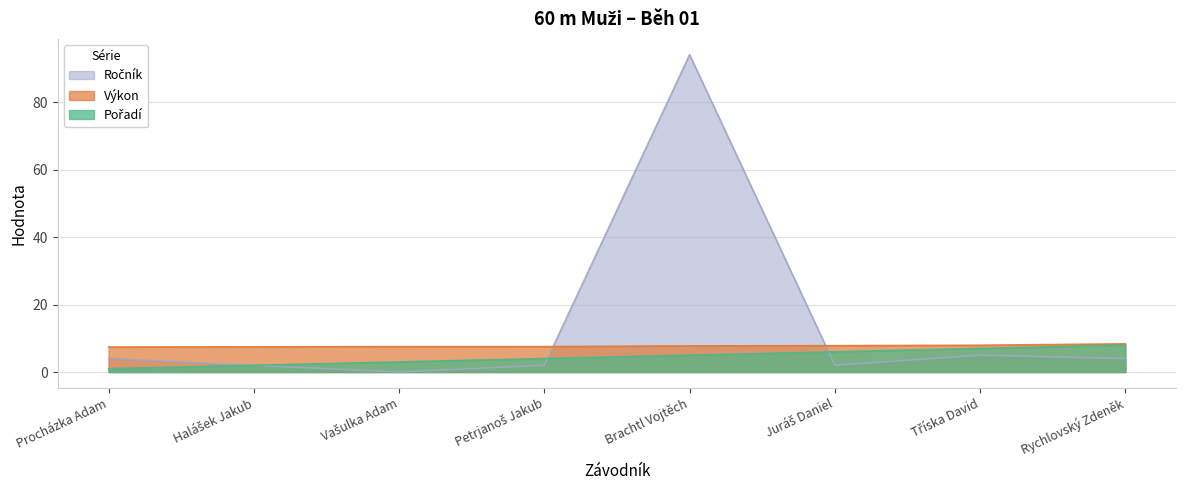

Reading right to left, list all the values displayed in this chart.

Pořadí: Rychlovský Zdeněk=8.0	Tříska David=7.0	Juráš Daniel=6.0	Brachtl Vojtěch=5.0	Petrjanoš Jakub=4.0	Vašulka Adam=3.0	Halášek Jakub=2.0	Procházka Adam=1.0
Výkon: Rychlovský Zdeněk=8.3	Tříska David=7.9	Juráš Daniel=7.8	Brachtl Vojtěch=7.7	Petrjanoš Jakub=7.5	Vašulka Adam=7.5	Halášek Jakub=7.5	Procházka Adam=7.4
Ročník: Rychlovský Zdeněk=4.0	Tříska David=5.0	Juráš Daniel=2.0	Brachtl Vojtěch=94.0	Petrjanoš Jakub=2.0	Vašulka Adam=0.0	Halášek Jakub=2.0	Procházka Adam=4.0